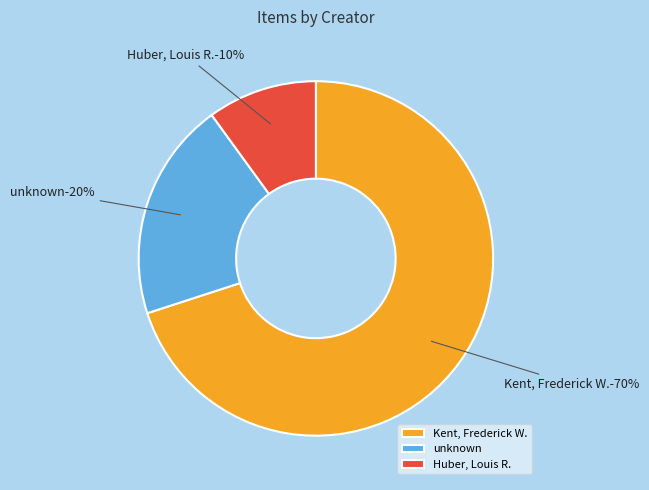

Is Huber, Louis R. the majority of the pie?

No